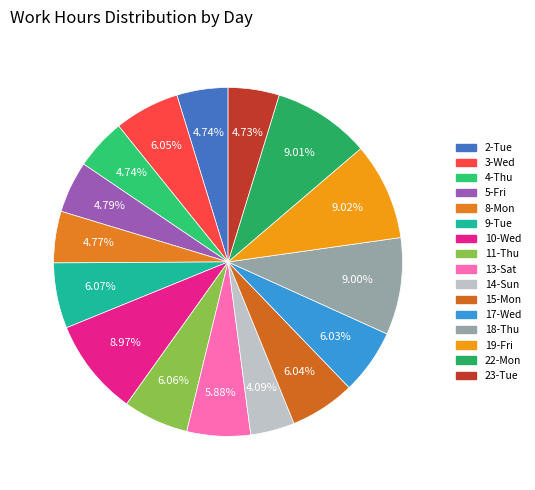

Do 22-Mon and 11-Thu together represent more than half of the pie?

No